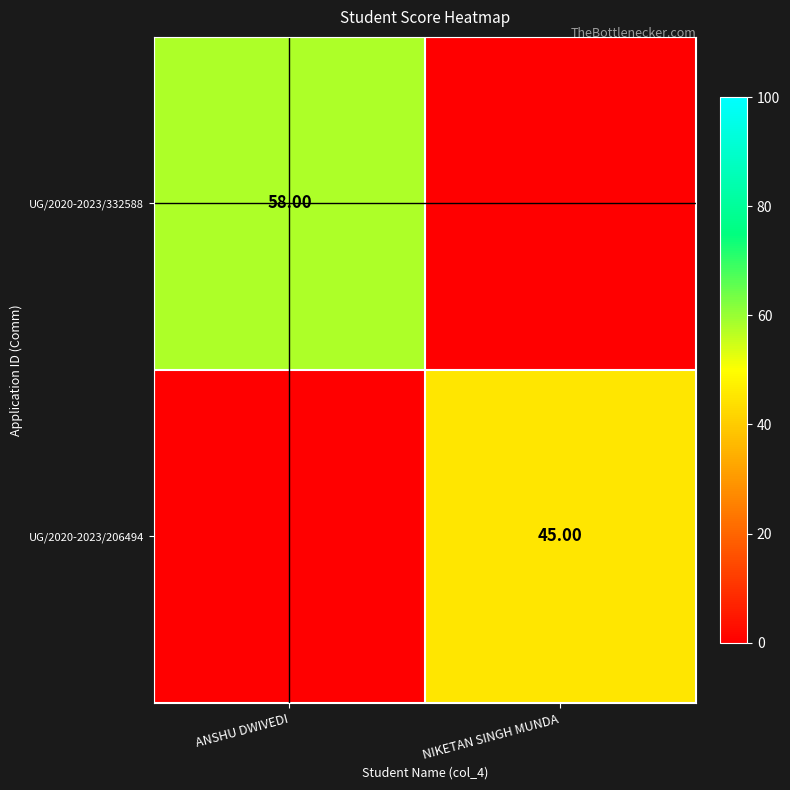

At which label is UG/2020-2023/332588 closest to 29?

ANSHU DWIVEDI